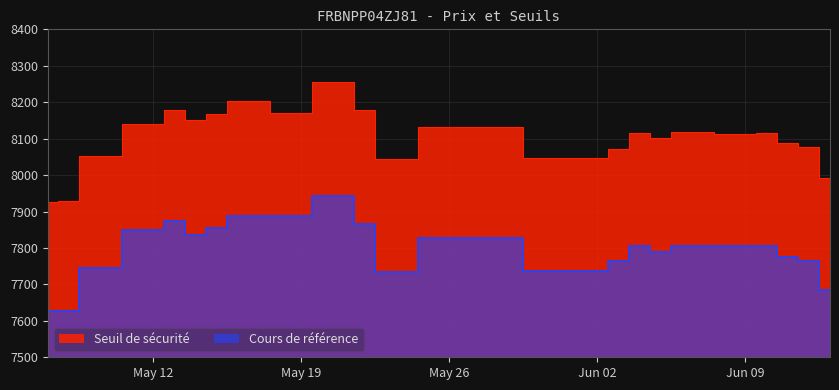

Rank the categories by Seuil de sécurité value from lowest to highest.

2025-05-07, 2025-05-08, 2025-06-13, 2025-05-23, 2025-06-02, 2025-05-09, 2025-06-03, 2025-06-12, 2025-06-11, 2025-06-05, 2025-06-09, 2025-06-10, 2025-06-04, 2025-06-06, 2025-05-26, 2025-05-12, 2025-05-14, 2025-05-15, 2025-05-19, 2025-05-13, 2025-05-22, 2025-05-16, 2025-05-21, 2025-05-20